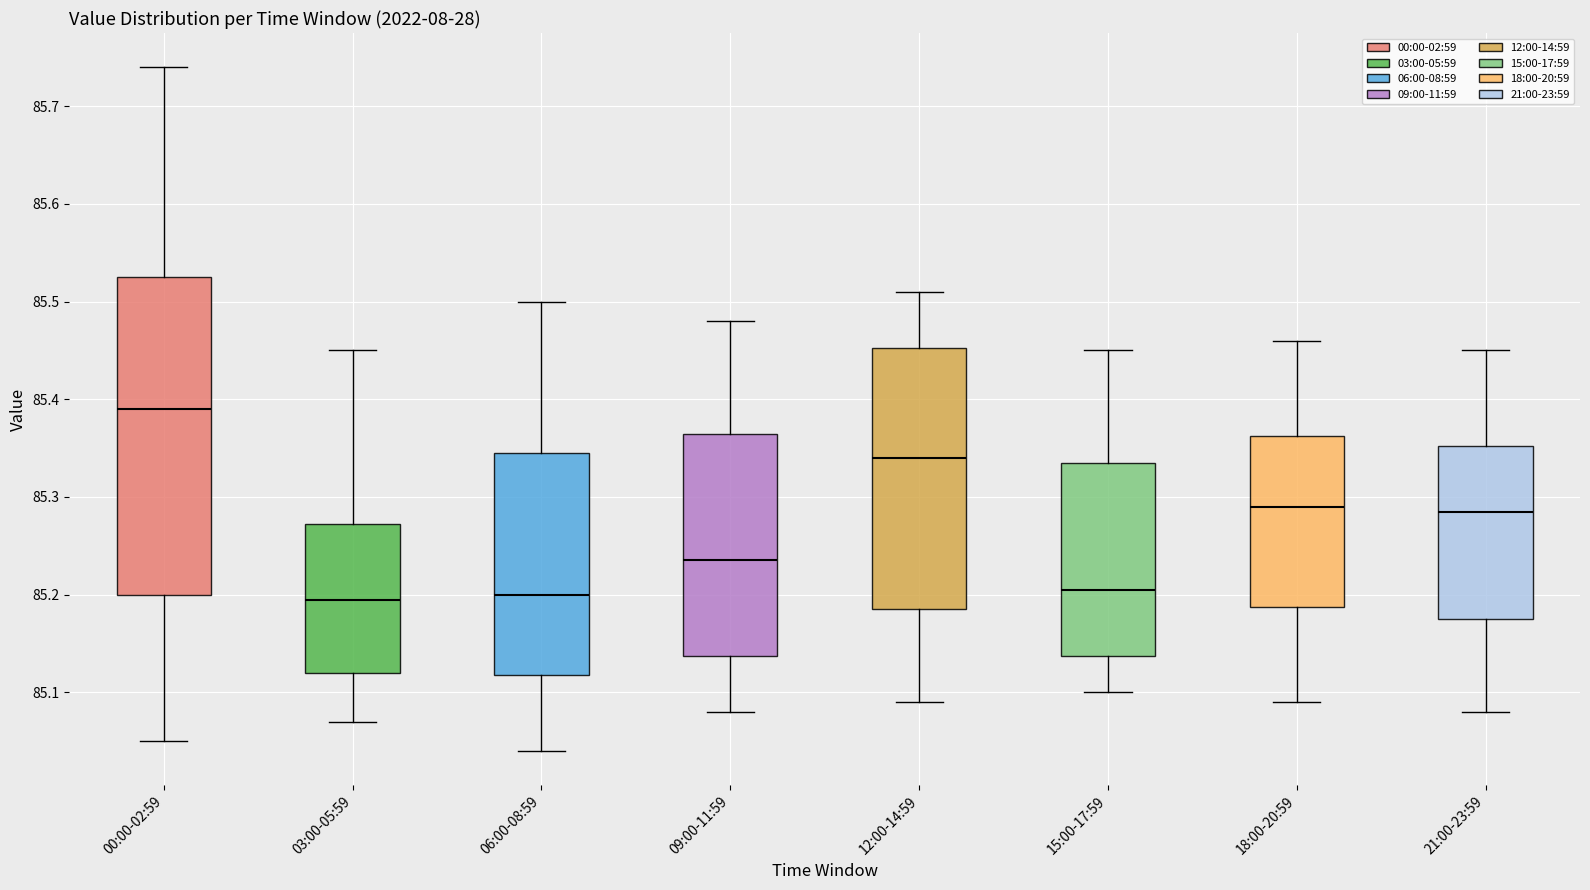

Where does the lower whisker of the box for 03:00-05:59 end on the y-axis? The values are not printed on the chart, so give them approximately, as read against the axis.

85.07